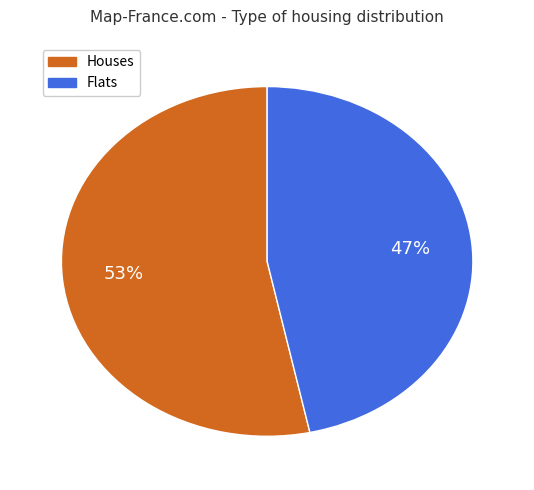

Rank the categories by value from lowest to highest.

Flats, Houses